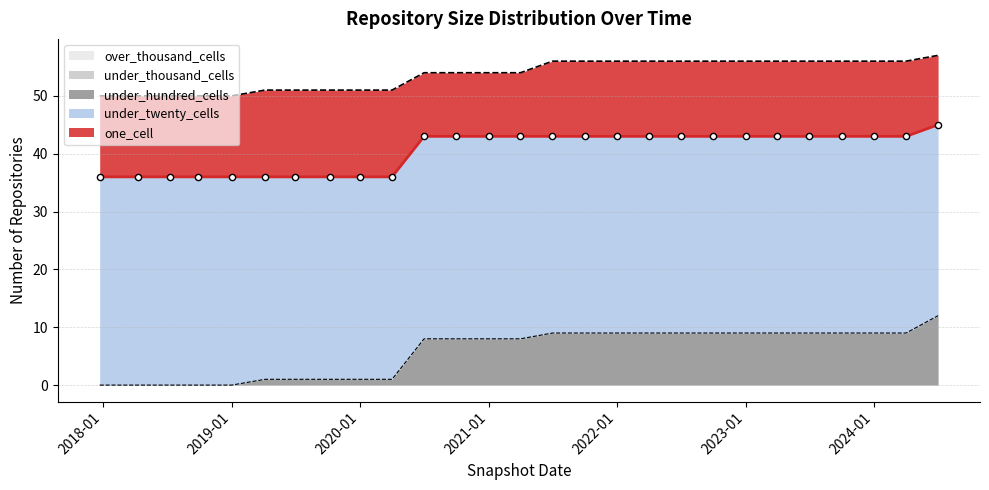

What is the total value across all series at 2019-10-09?

51